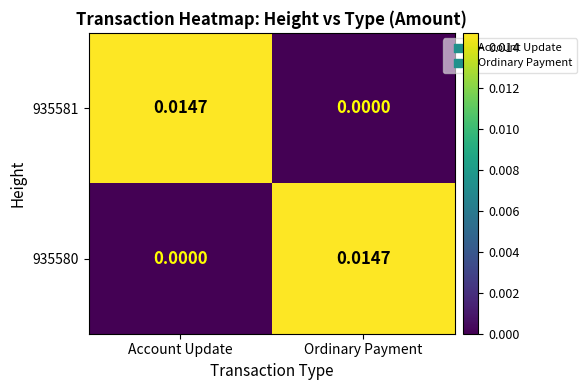

Which category has the lowest value in the 935581 series?

Ordinary Payment